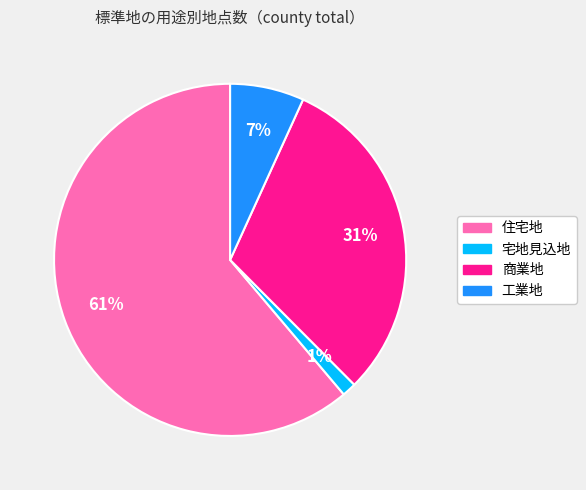

Which has a higher value, 住宅地 or 工業地?

住宅地